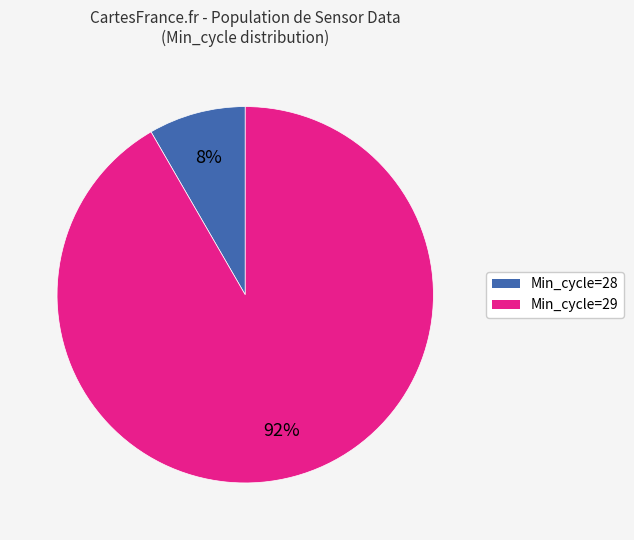

Is there a majority slice in this chart?

Yes